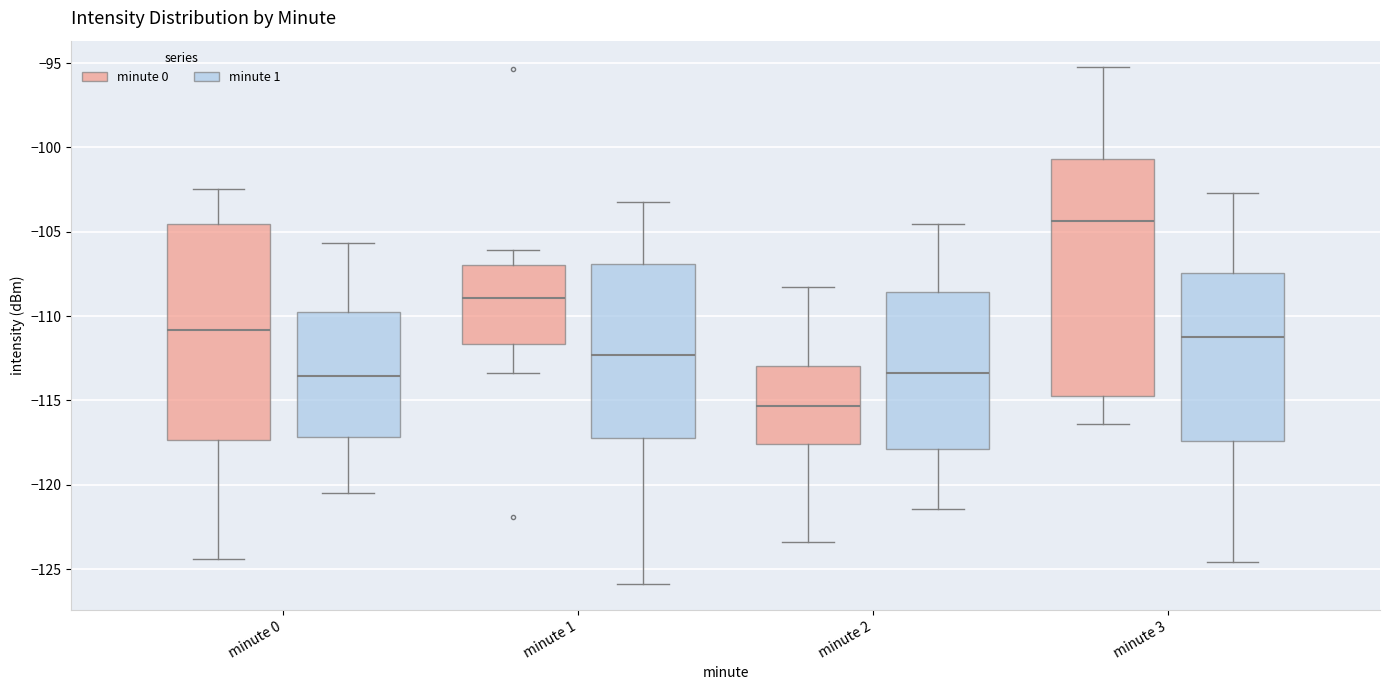

Reading left to right, read every box against the y-axis: the position of its median line, the range the box covers, and the ends of its whiskers. The values are not printed on the chart, so give them approximately, as read against the axis.

minute 0 (minute 0): median -111.0, box -117.5 to -104.5, whiskers -124.5 to -102.5
minute 0 (minute 1): median -113.5, box -117.0 to -110.0, whiskers -120.5 to -105.5
minute 1 (minute 0): median -109.0, box -111.5 to -107.0, whiskers -113.5 to -106.0
minute 1 (minute 1): median -112.5, box -117.0 to -107.0, whiskers -126.0 to -103.0
minute 2 (minute 0): median -115.5, box -117.5 to -113.0, whiskers -123.5 to -108.5
minute 2 (minute 1): median -113.5, box -118.0 to -108.5, whiskers -121.5 to -104.5
minute 3 (minute 0): median -104.5, box -114.5 to -100.5, whiskers -116.5 to -95.0
minute 3 (minute 1): median -111.0, box -117.5 to -107.5, whiskers -124.5 to -102.5